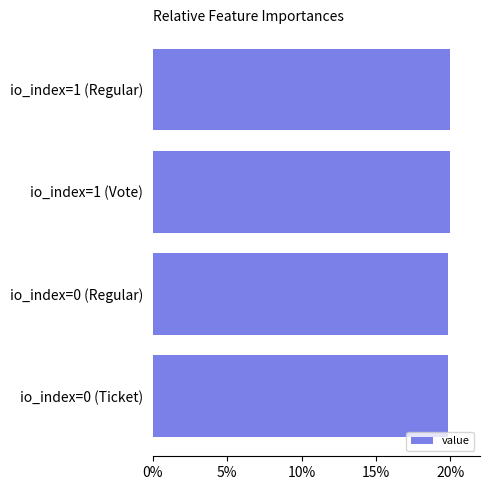

The value at io_index=0 (Regular) is 19.8. True or false?

True